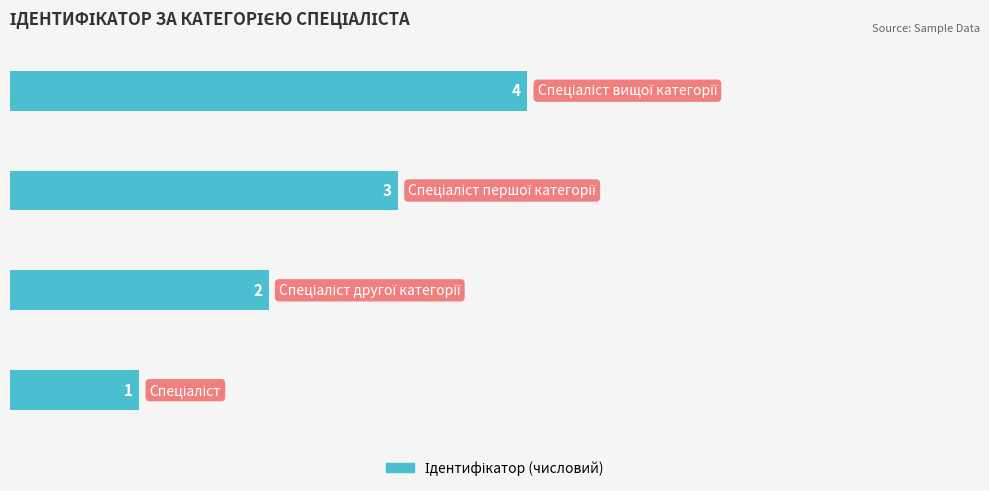

What is the greatest value displayed?

4